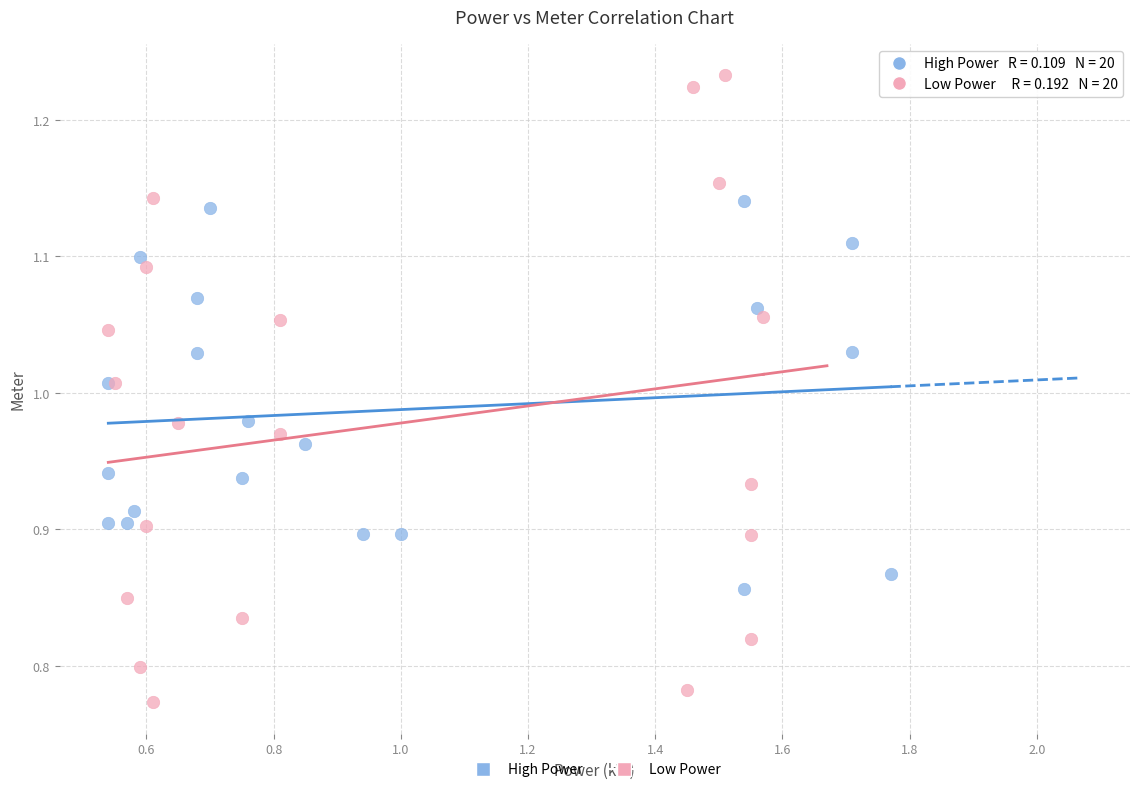

Which series contains the highest Y value?

Low Power